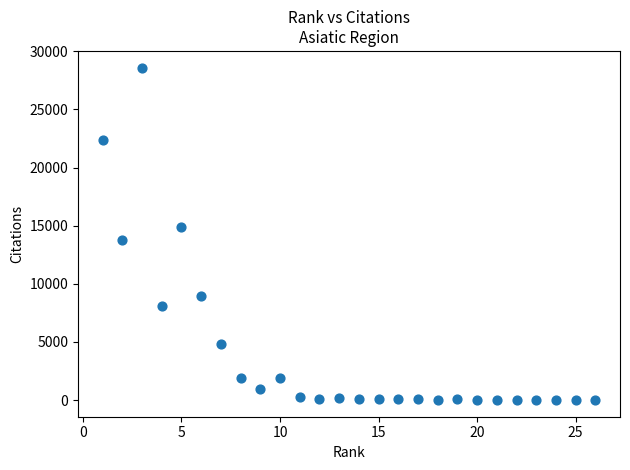

What is the range of X values (max minus min)?

25